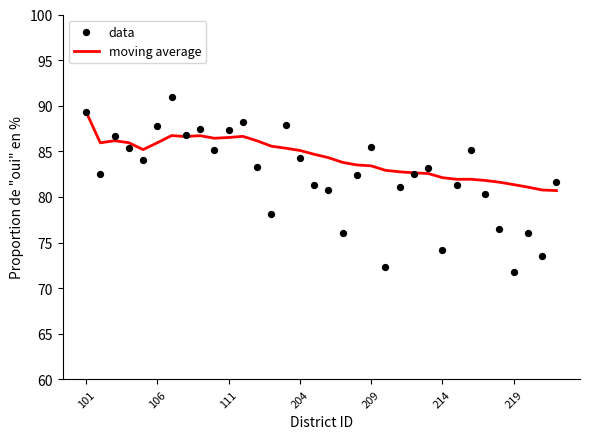

Which series has the largest total across all categories?

moving average